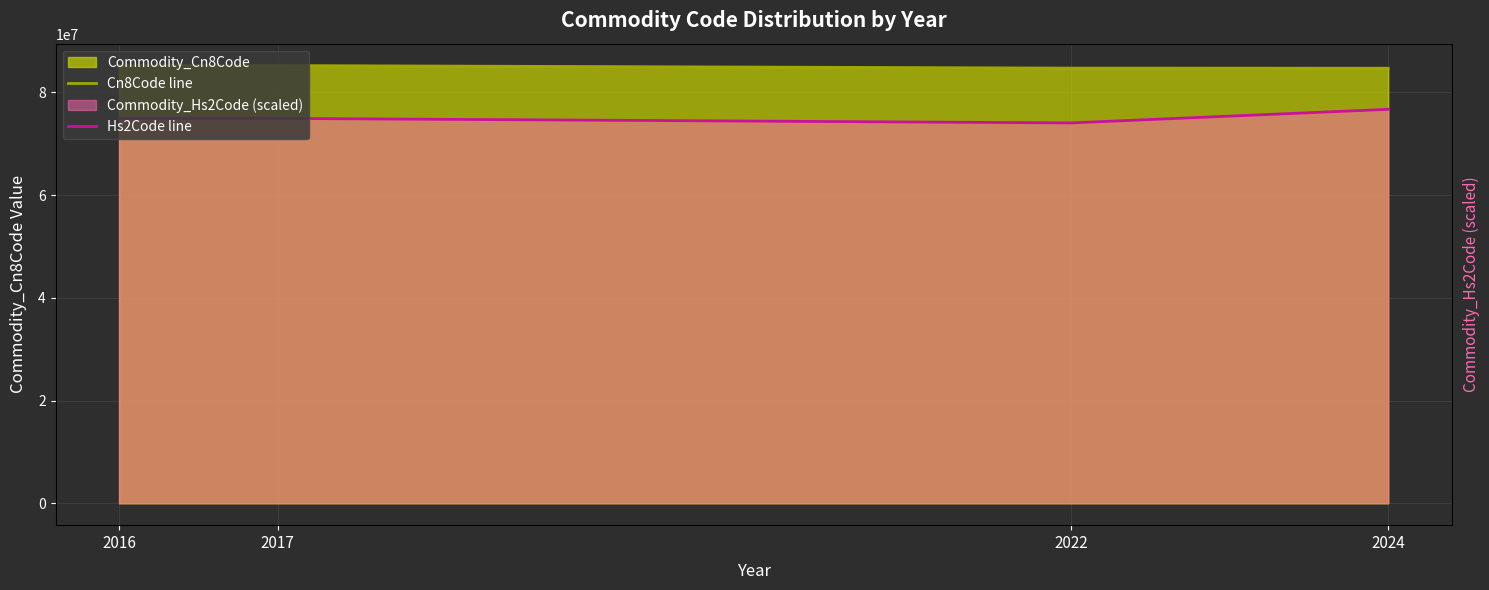

Reading left to right, what are all the values shown in this chart?

Cn8Code line: 2016=85232990.0	2017=85232919.0	2022=84733080.0	2024=84717050.0
Hs2Code line: 2016=74946249.8	2017=74946249.8	2022=74064529.2	2024=76709691.0